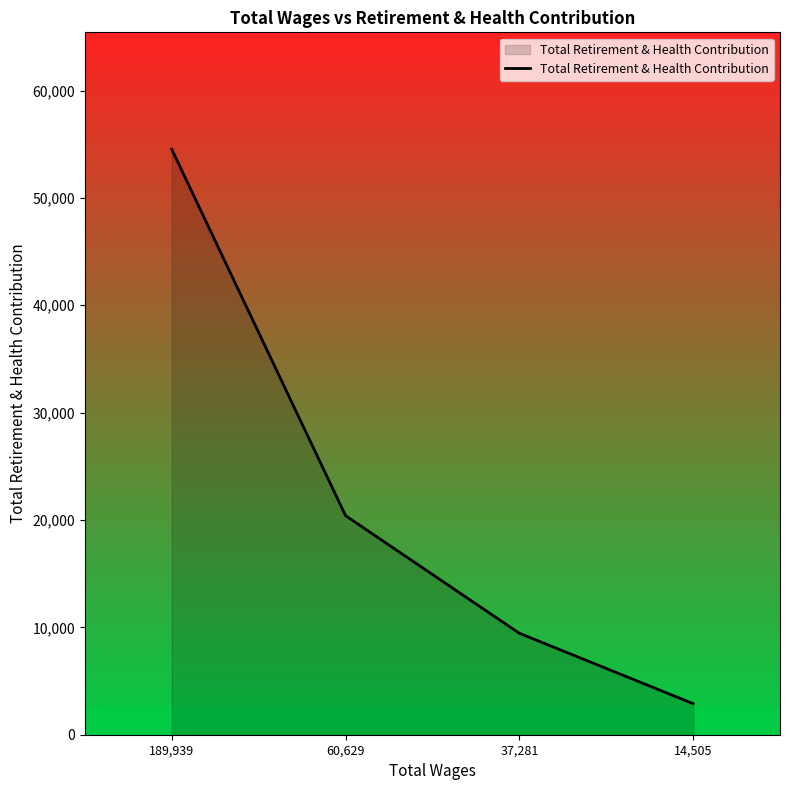

Does the chart display data point markers on the line(s)?

No